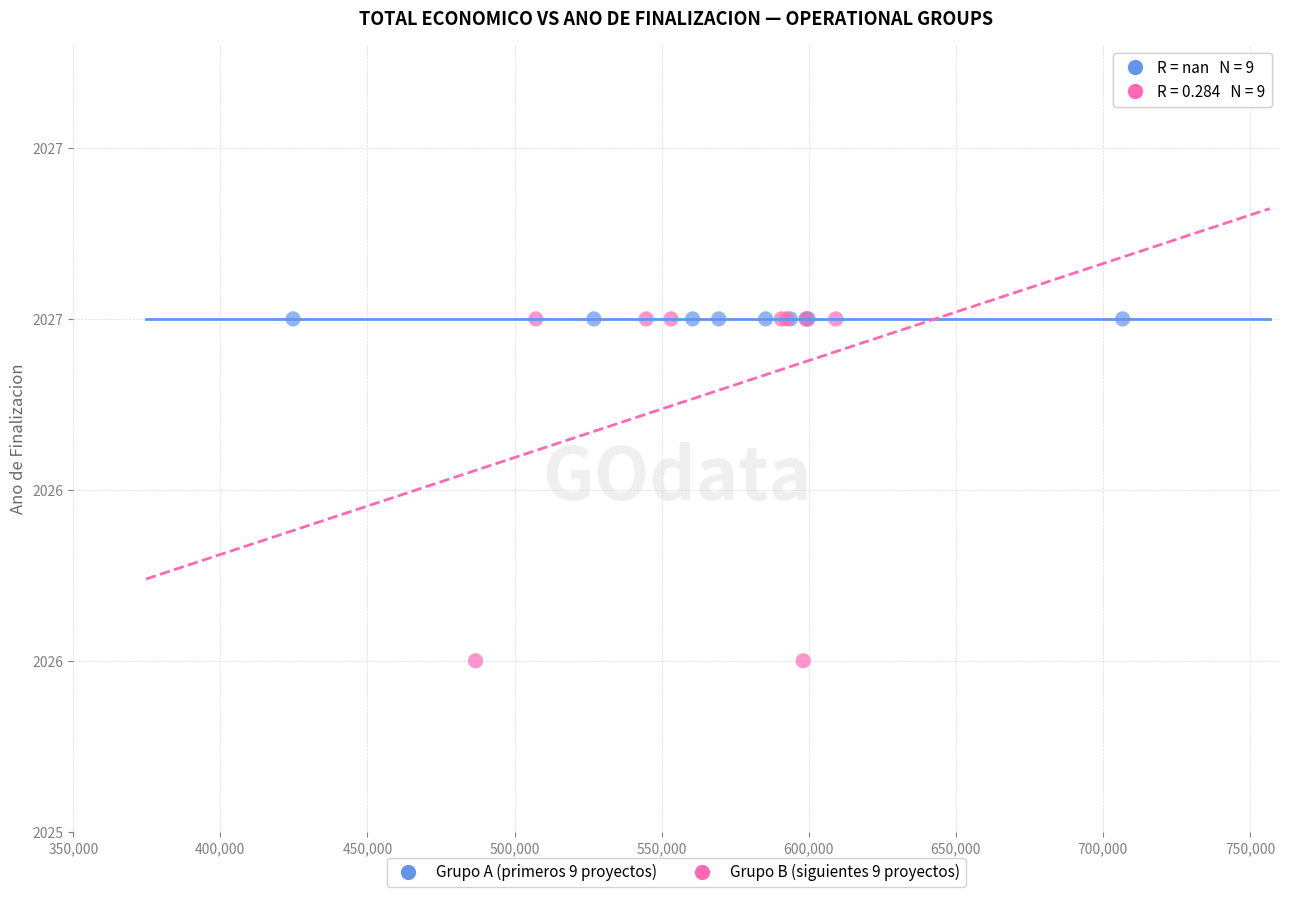

Which series reaches the minimum Y coordinate?

Grupo B (siguientes 9 proyectos)